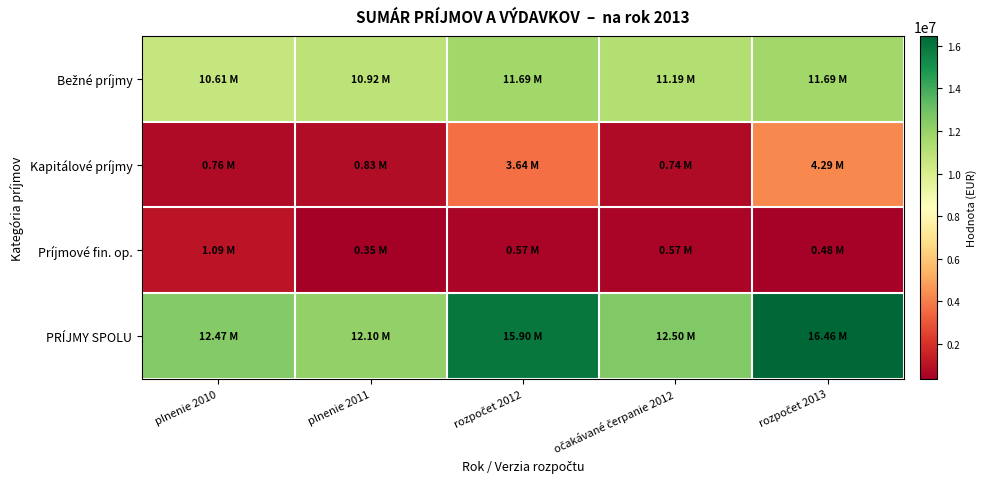

How many series are shown in this chart?

4